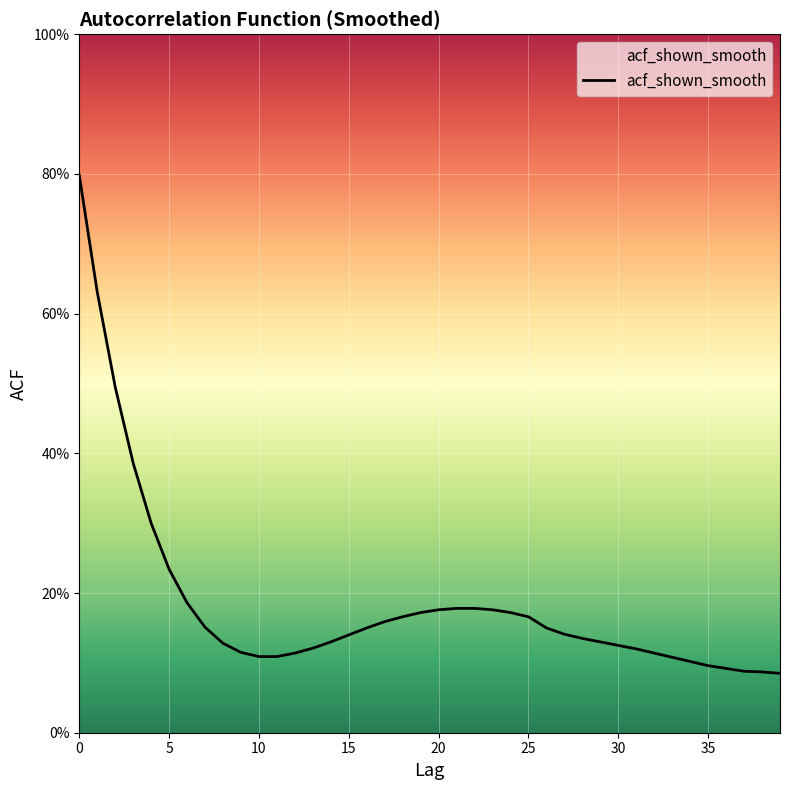

What is the difference between the second highest and second lowest values?

0.5